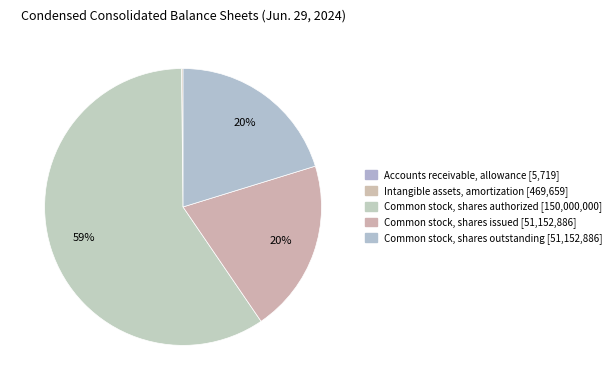

What is the largest slice in the pie chart?

Common stock, shares authorized